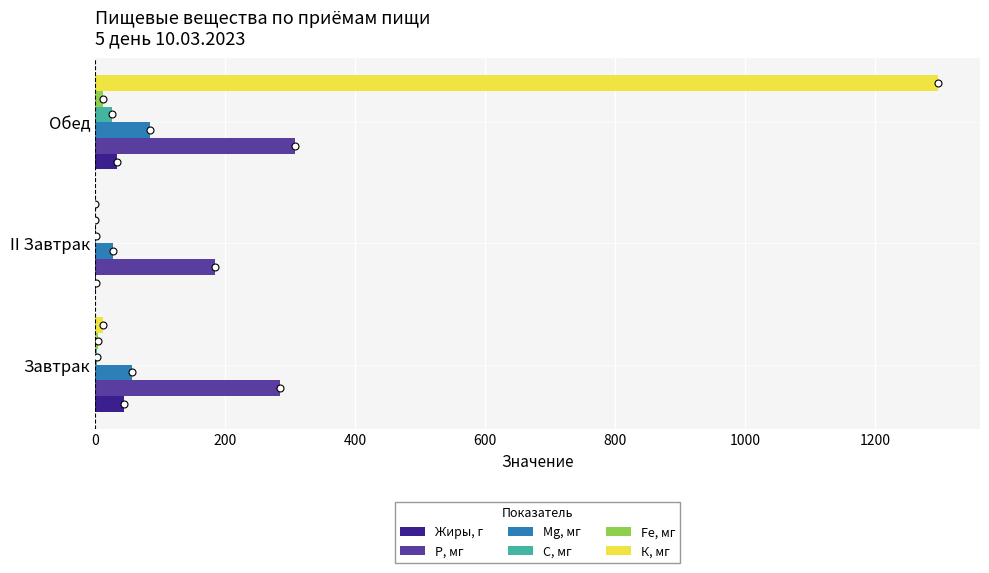

What is the sum of all Mg, мг values?

169.5